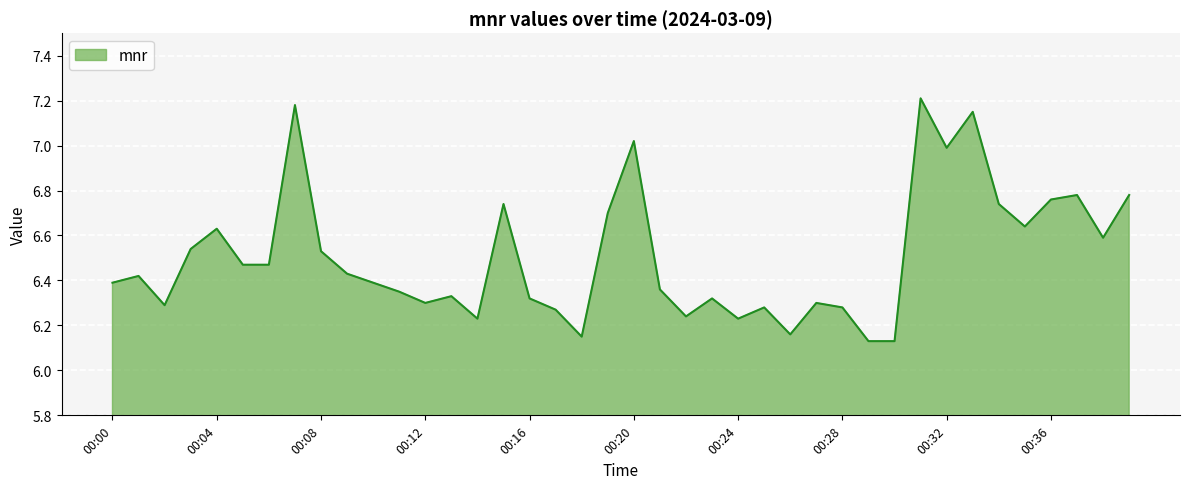

What is the difference between the maximum and minimum values?

1.1